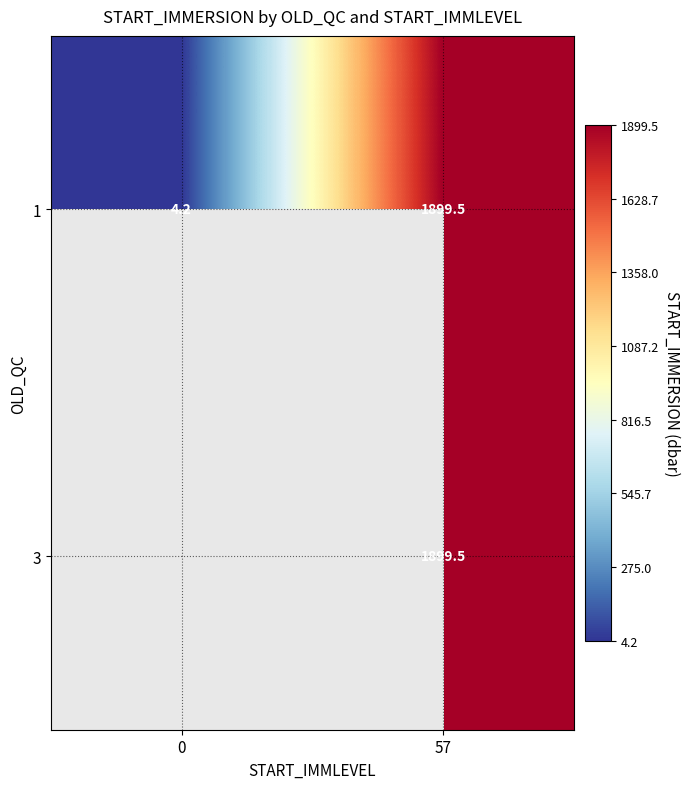

Rank the categories by 1 value from lowest to highest.

0, 57